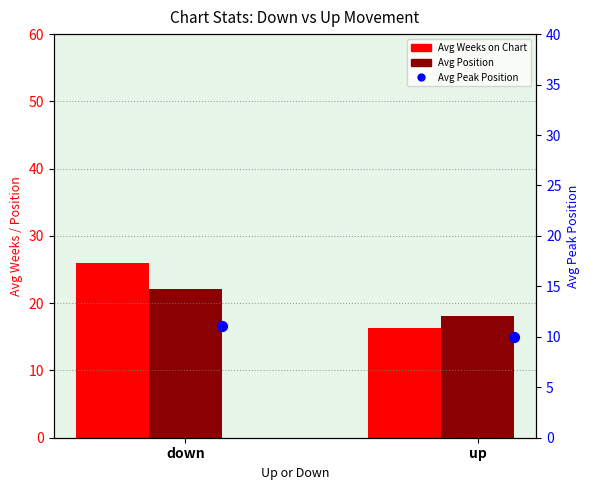

What are all the series names shown in the legend?

Avg Weeks on Chart, Avg Position, Avg Peak Position